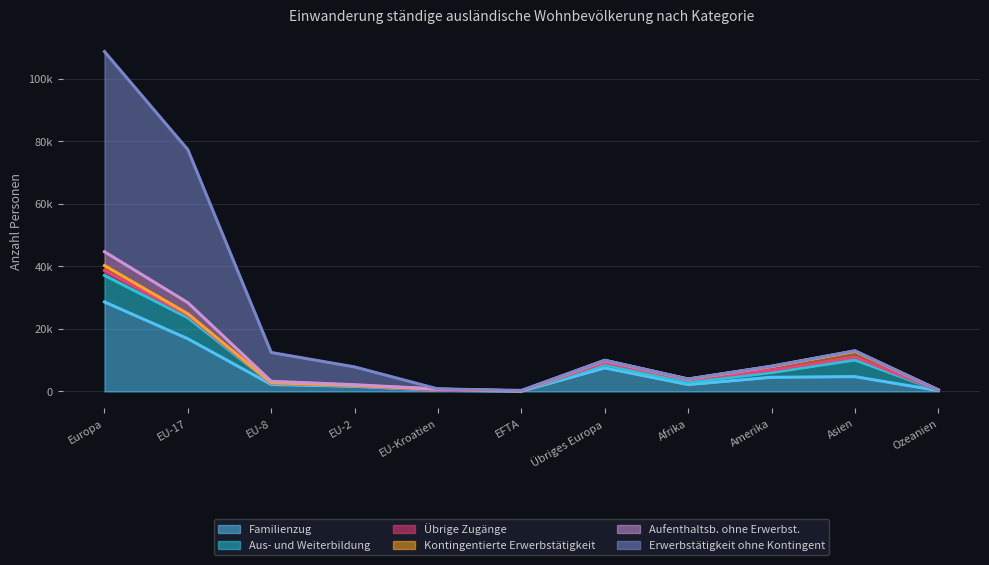

In Aufenthaltsb. ohne Erwerbst., how many points are lower than both neighbors (excluding endpoints)?

2